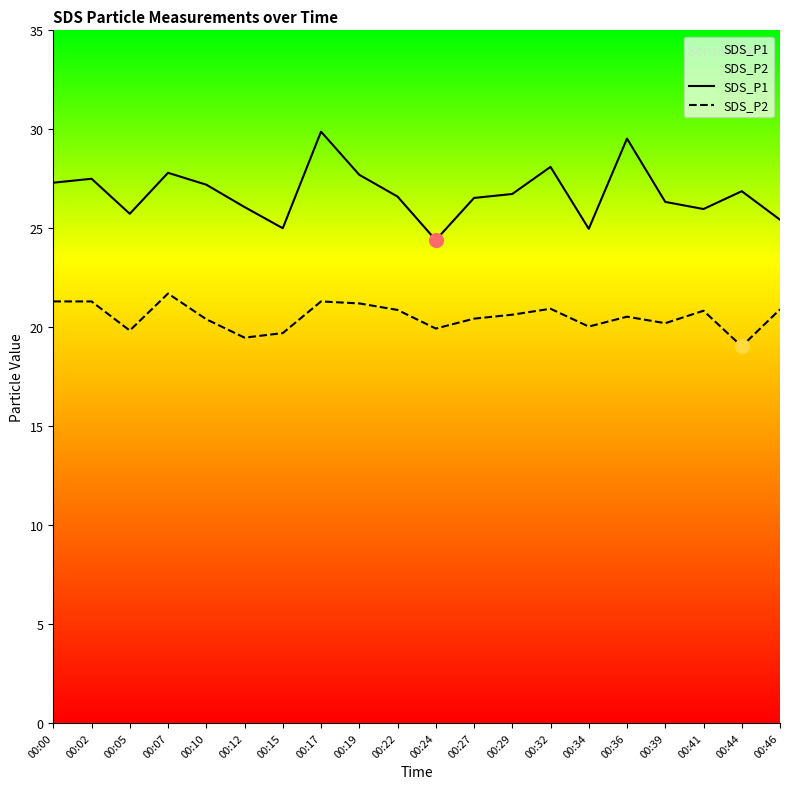

At which category is the sum across all series the highest?

00:17